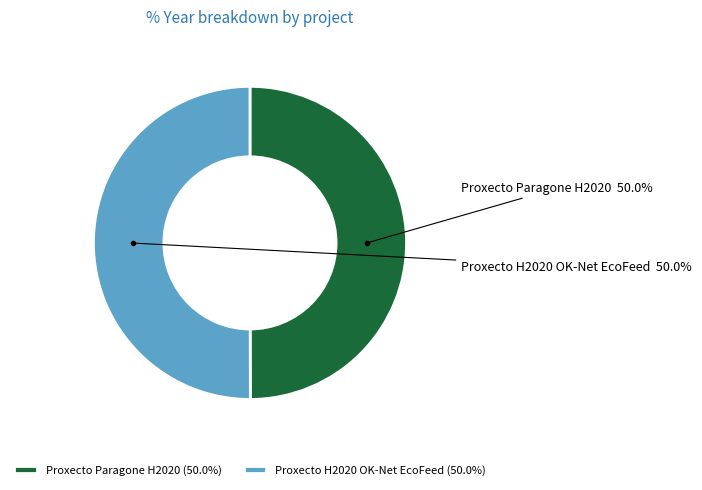

How many slices are in this pie chart?

2